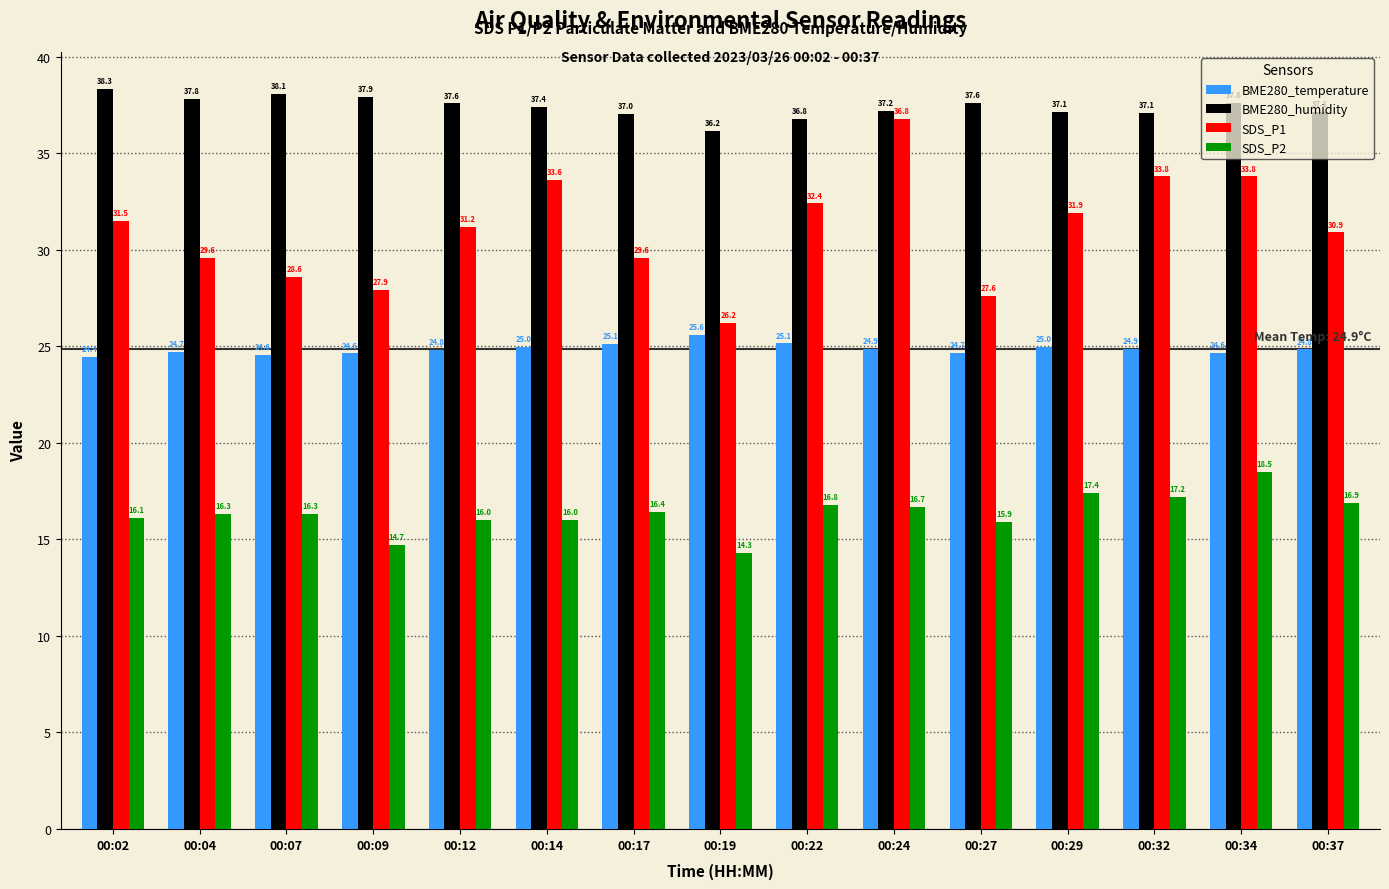

What is the difference between the SDS_P1 values at 00:24 and 00:14?

3.2